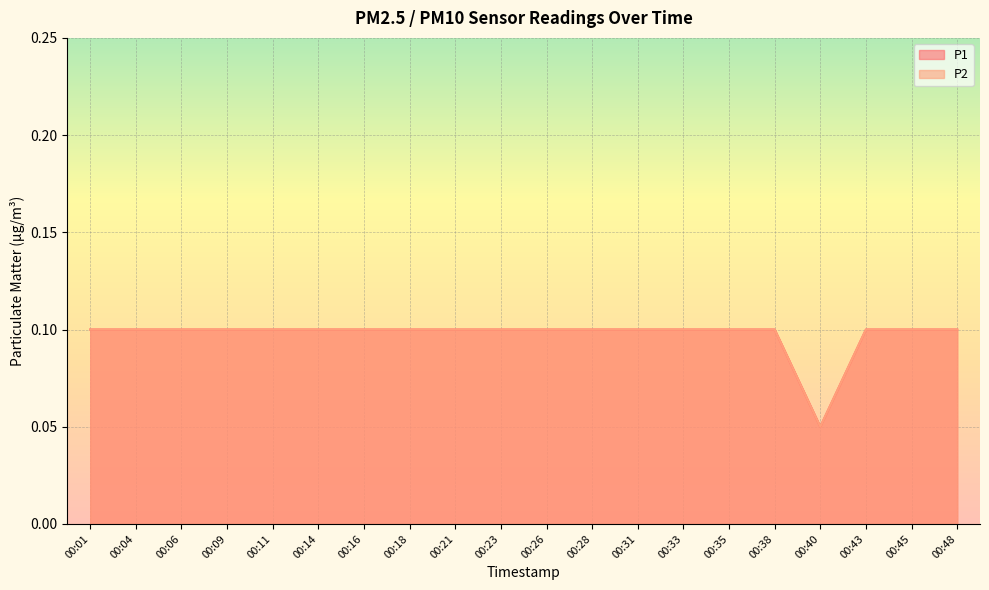

At which label does P2 reach its peak?

00:01